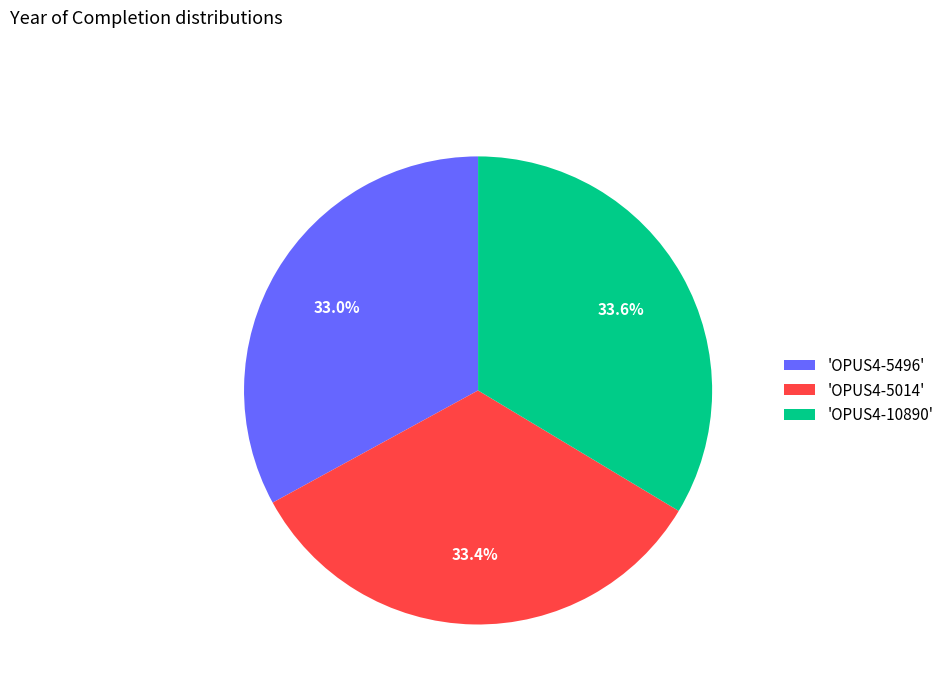

Does 'OPUS4-5496' represent more than half of the total?

No